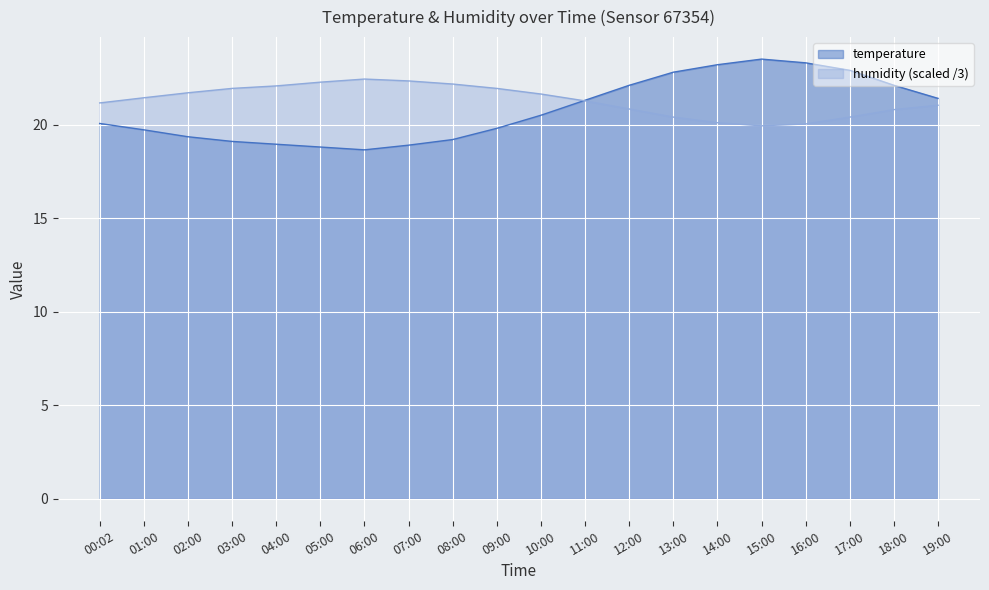

Reading left to right, what are all the values shown in this chart?

temperature: 00:02=20.1	01:00=19.7	02:00=19.4	03:00=19.1	04:00=18.9	05:00=18.8	06:00=18.6	07:00=18.9	08:00=19.2	09:00=19.8	10:00=20.5	11:00=21.3	12:00=22.1	13:00=22.8	14:00=23.2	15:00=23.5	16:00=23.3	17:00=22.9	18:00=22.1	19:00=21.4
humidity: 00:02=21.2	01:00=21.4	02:00=21.7	03:00=21.9	04:00=22.1	05:00=22.3	06:00=22.4	07:00=22.3	08:00=22.2	09:00=21.9	10:00=21.6	11:00=21.3	12:00=20.8	13:00=20.4	14:00=20.1	15:00=19.9	16:00=20.0	17:00=20.4	18:00=20.8	19:00=21.0